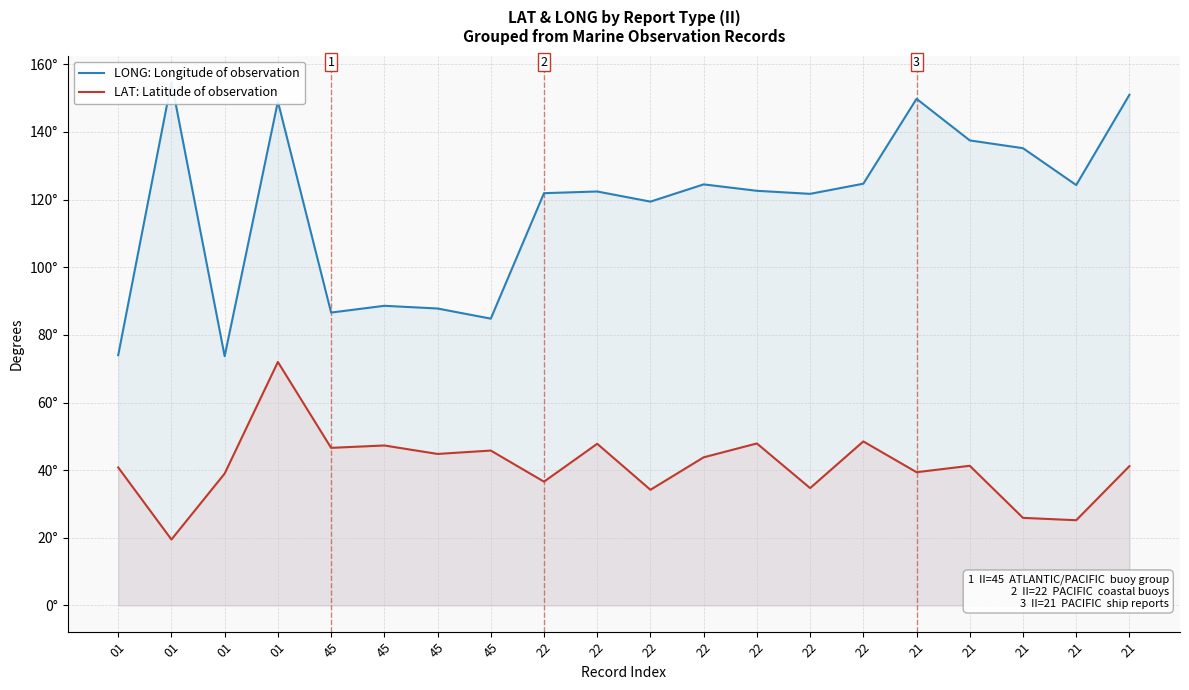

Where is the first local maximum for LAT: Latitude of observation?

01